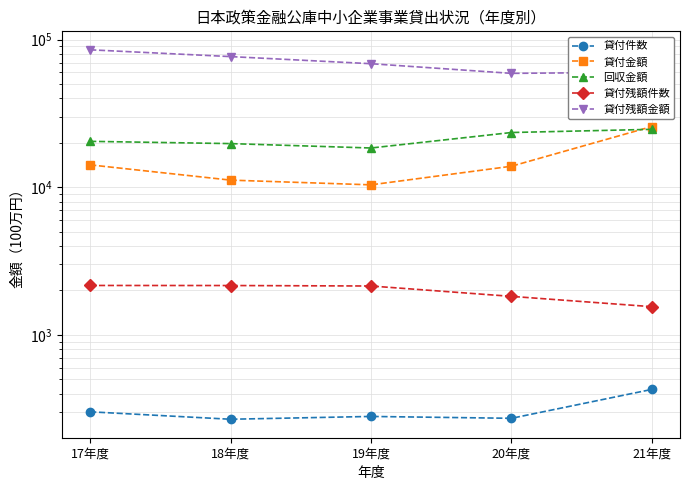

What is the value of the 貸付残額金額 point at the 5th from the left?

60266